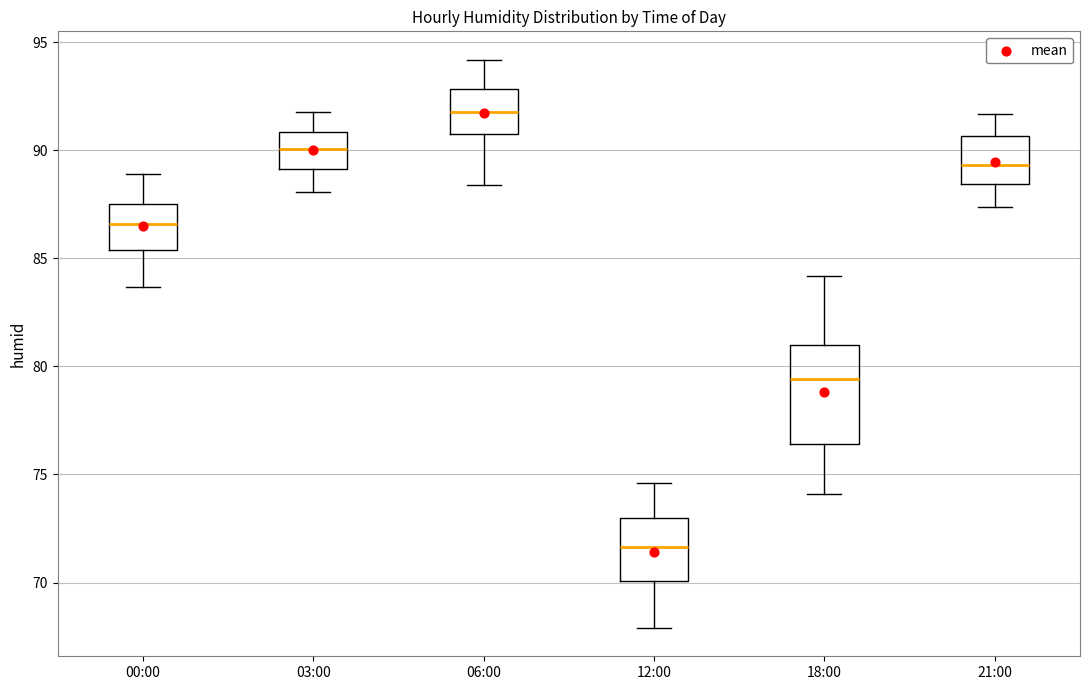

Reading left to right, transcribe this box plot: for each box, give where its median line is, the range the box spans, and where its two whiskers end, as read against the y-axis. The values are not printed on the chart, so give them approximately, as read against the axis.

00:00: median 86.5, box 85.5 to 87.5, whiskers 83.5 to 89.0
03:00: median 90.0, box 89.0 to 91.0, whiskers 88.0 to 92.0
06:00: median 92.0, box 91.0 to 93.0, whiskers 88.5 to 94.0
12:00: median 71.5, box 70.0 to 73.0, whiskers 68.0 to 74.5
18:00: median 79.5, box 76.5 to 81.0, whiskers 74.0 to 84.0
21:00: median 89.5, box 88.5 to 90.5, whiskers 87.5 to 91.5